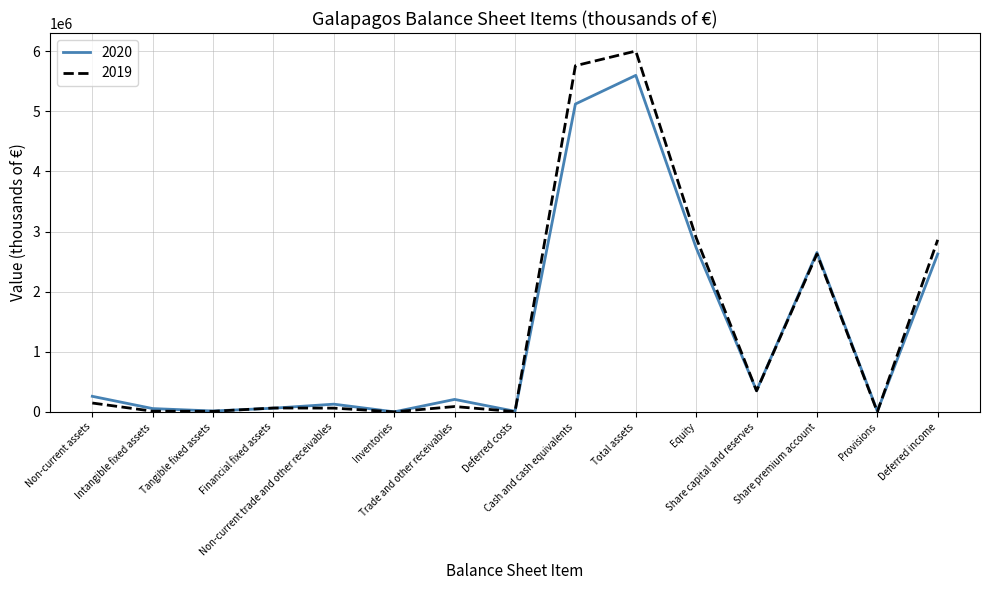

Rank the series by their maximum value, from lowest to highest.

2020, 2019